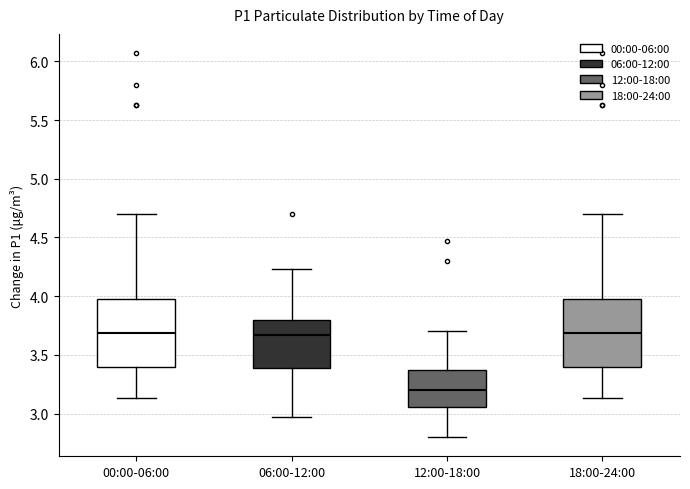

Where does the lower whisker of the box for 06:00-12:00 end on the y-axis? The values are not printed on the chart, so give them approximately, as read against the axis.

2.95